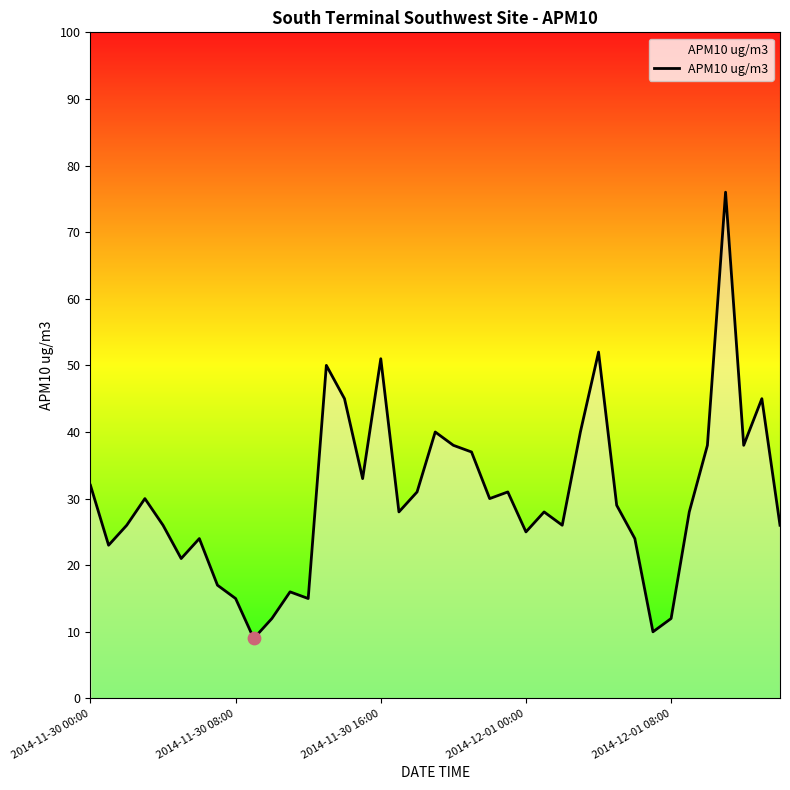

What is the smallest value displayed?

9